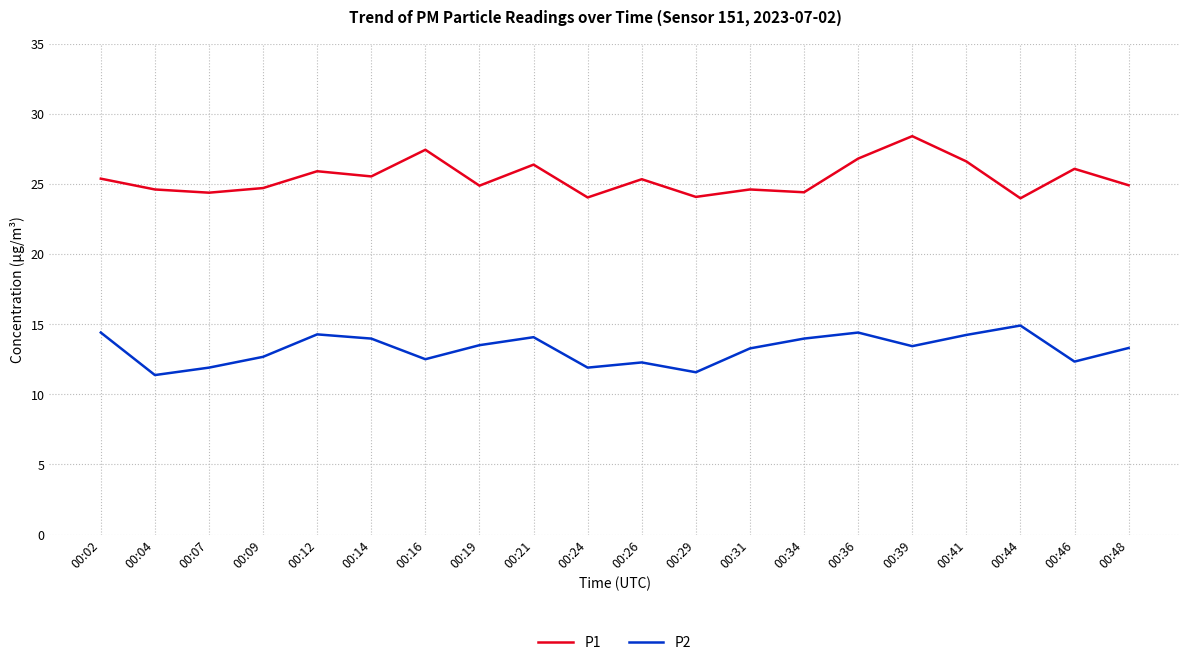

The value of P1 at 00:02 is 34.5. True or false?

False